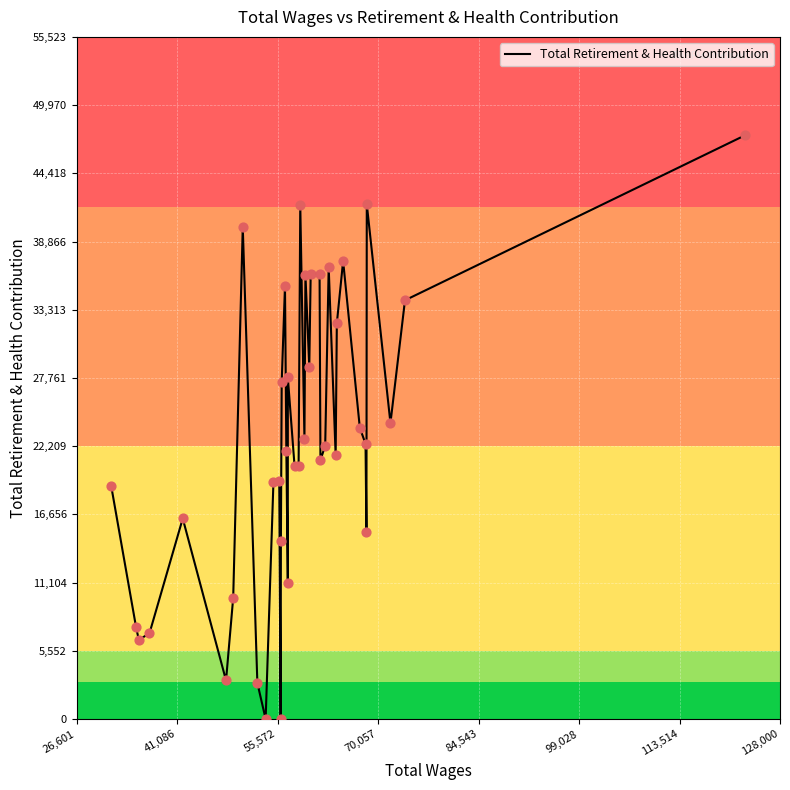

What is the greatest value displayed?

47523